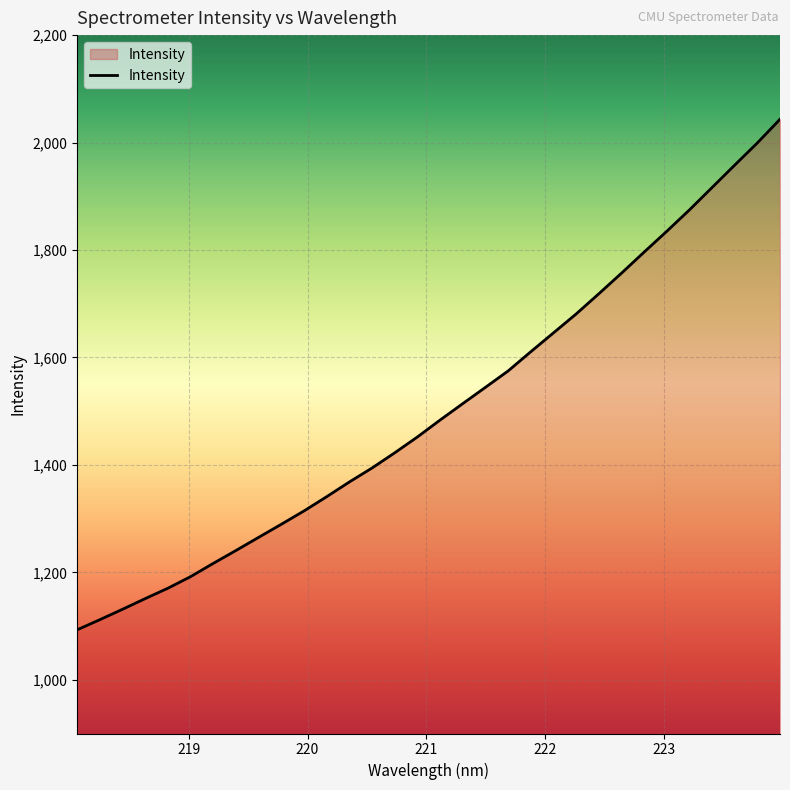

How many categories are shown in the chart?

32